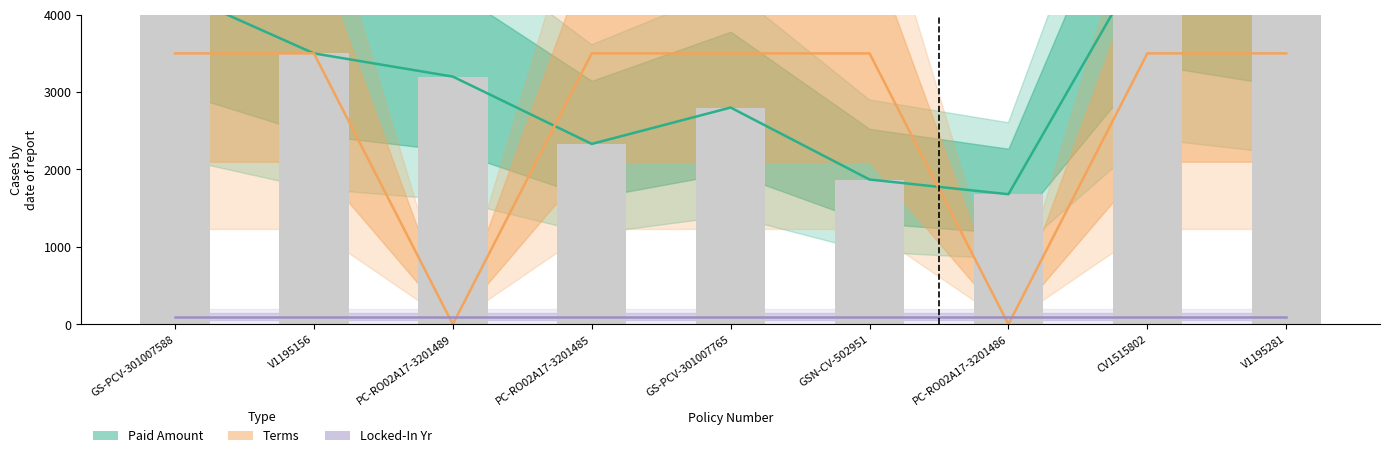

Rank the categories by Locked-In Yr (line) value from lowest to highest.

GS-PCV-301007588, V1195156, PC-RO02A17-3201489, PC-RO02A17-3201485, GS-PCV-301007765, GSN-CV-502951, PC-RO02A17-3201486, CV1515802, V1195281